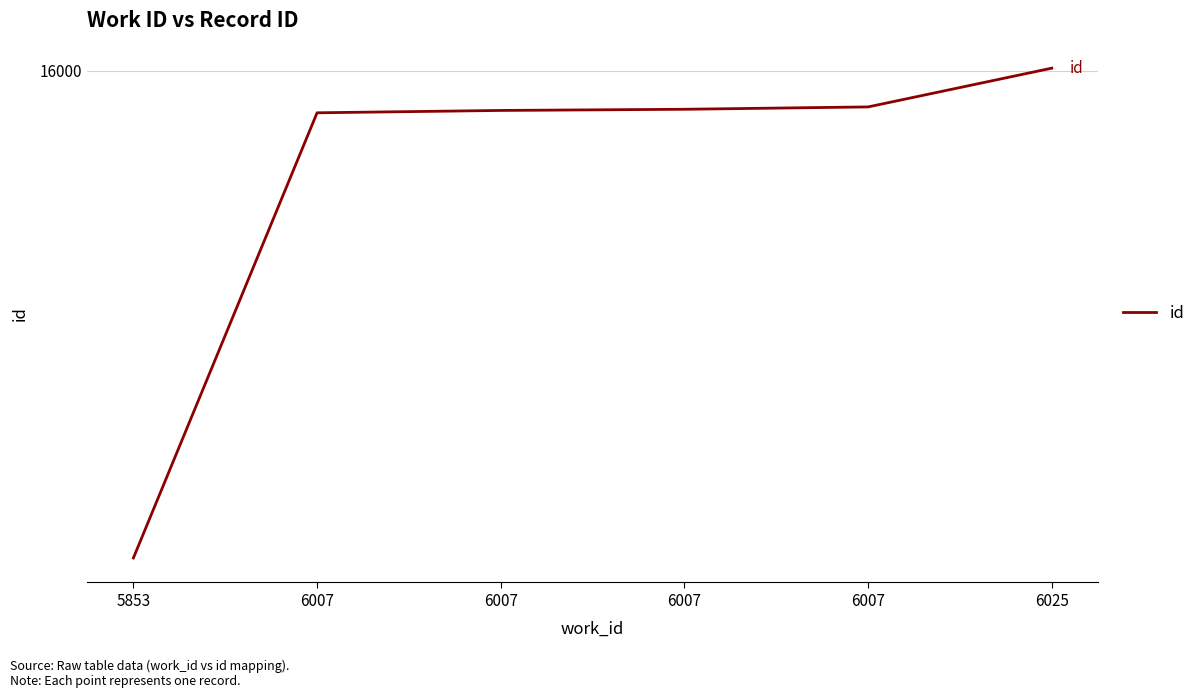

What is the change in value from 6007 to 6007?

+1